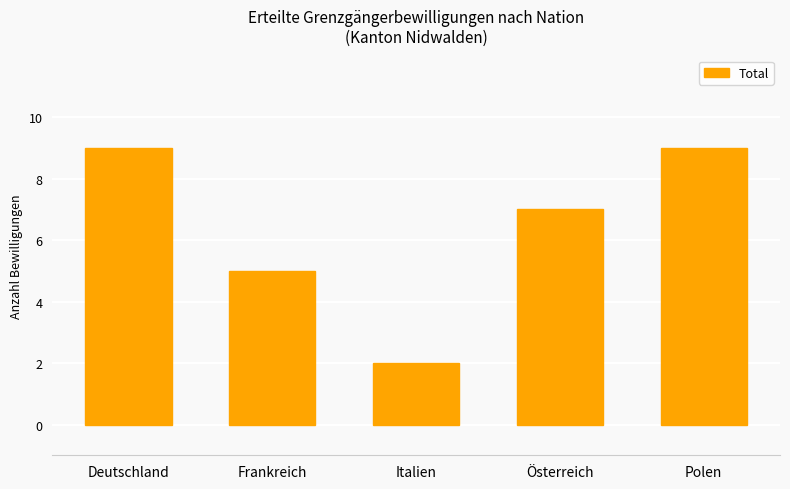

The value at Deutschland is 9. True or false?

True